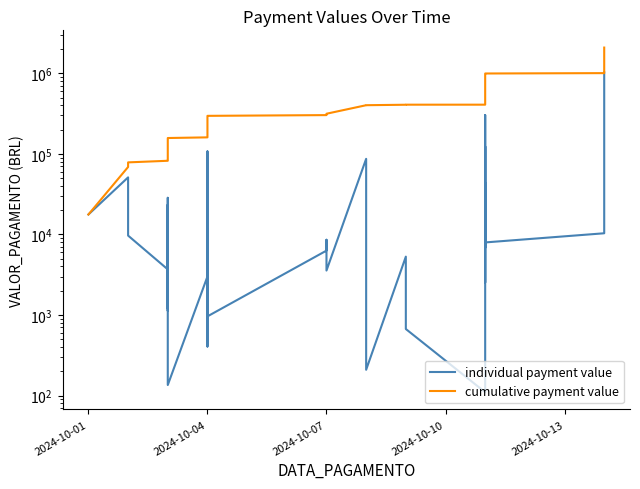

What is the total value across all series at 2024-10-04?

163435.7